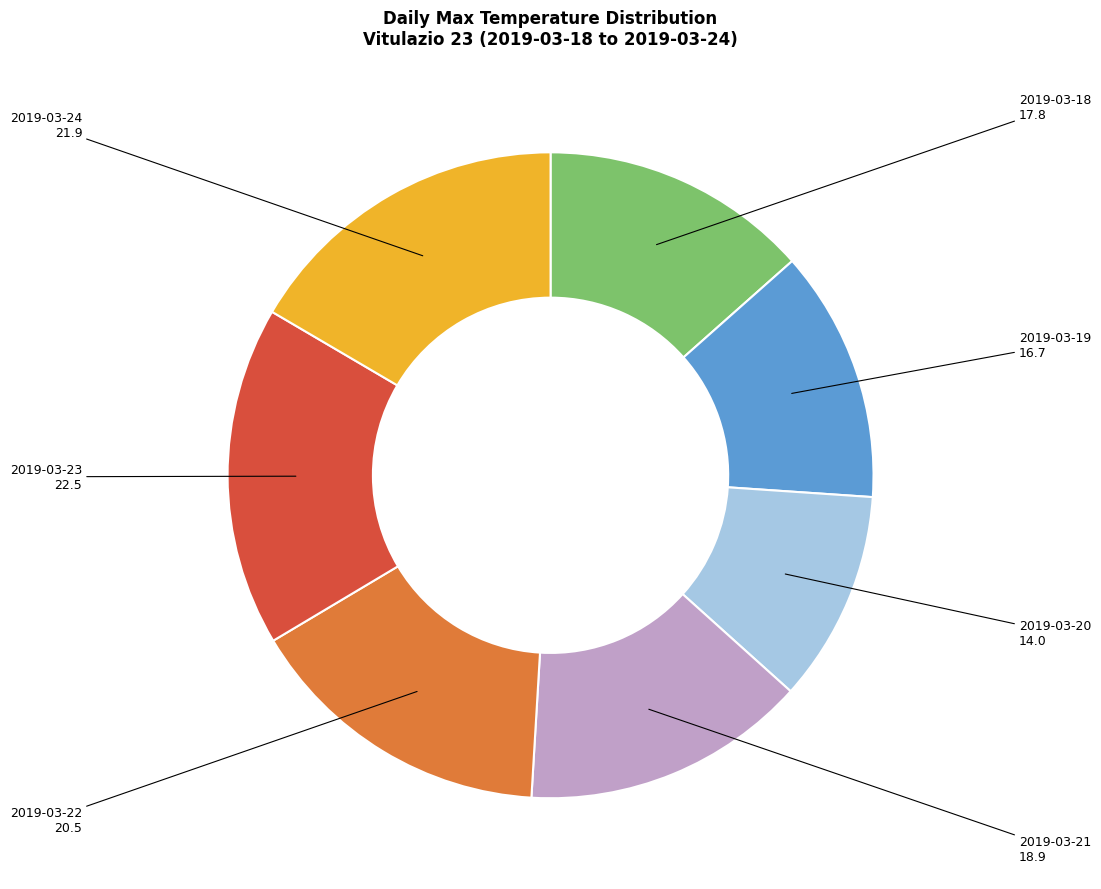

How many segments does this pie chart have?

7